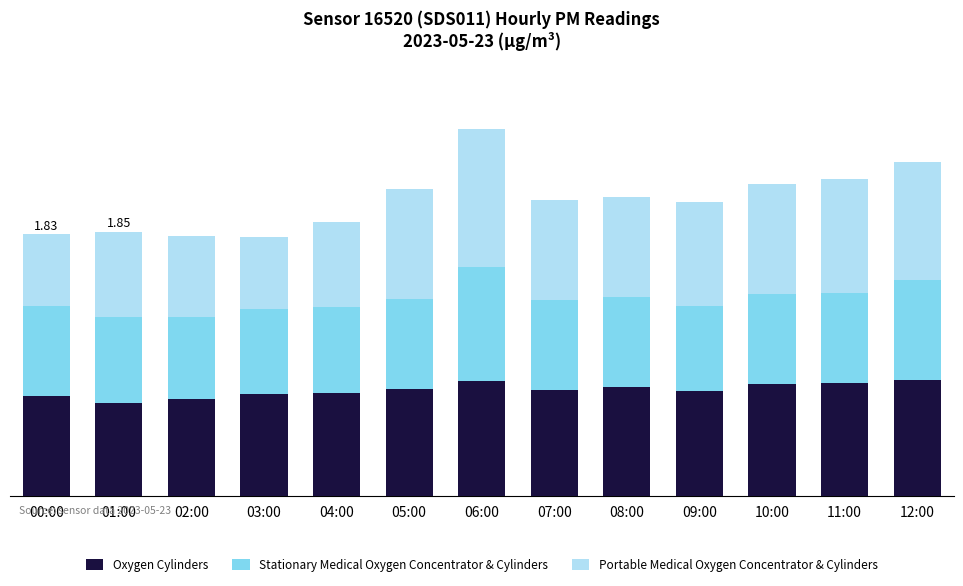

At which category is the sum across all series the highest?

06:00